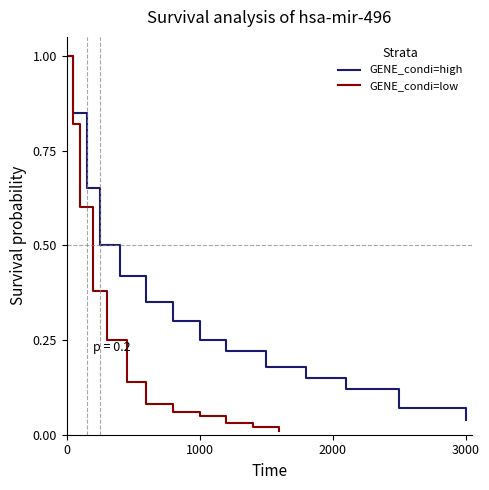

At which label is GENE_condi=high closest to 0?

3000